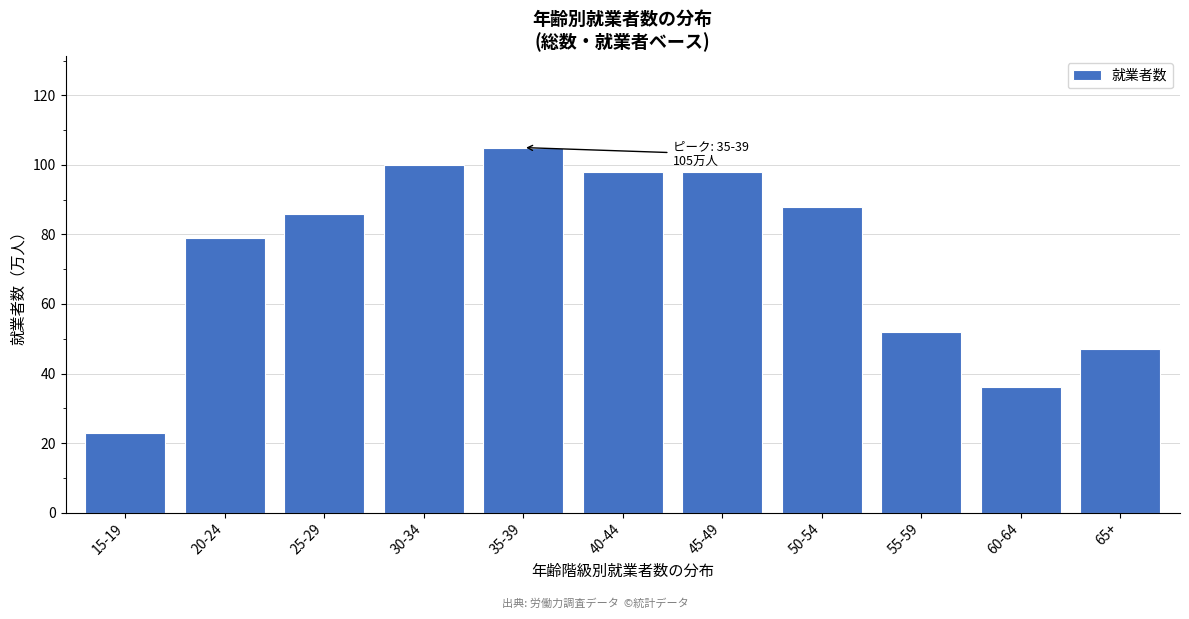

Reading left to right, list all the values displayed in this chart.

15-19=23	20-24=79	25-29=86	30-34=100	35-39=105	40-44=98	45-49=98	50-54=88	55-59=52	60-64=36	65+=47